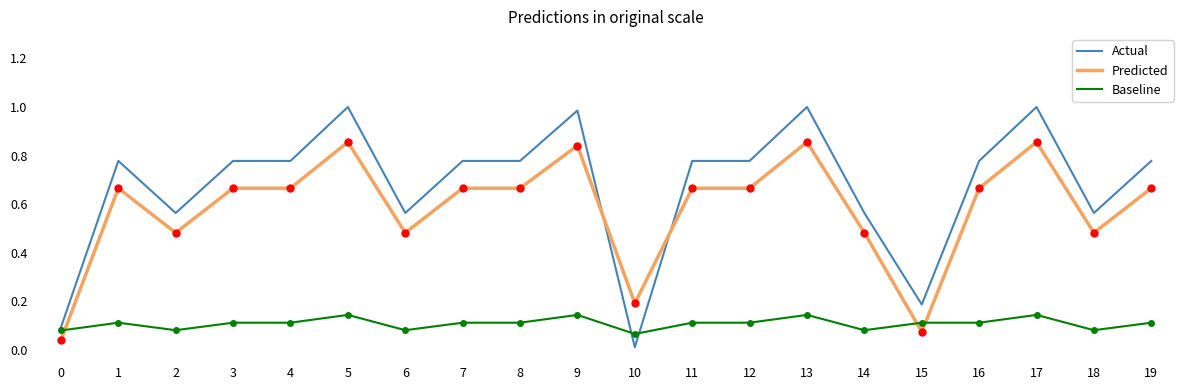

The value of Predicted at 9 is 1.4. True or false?

False